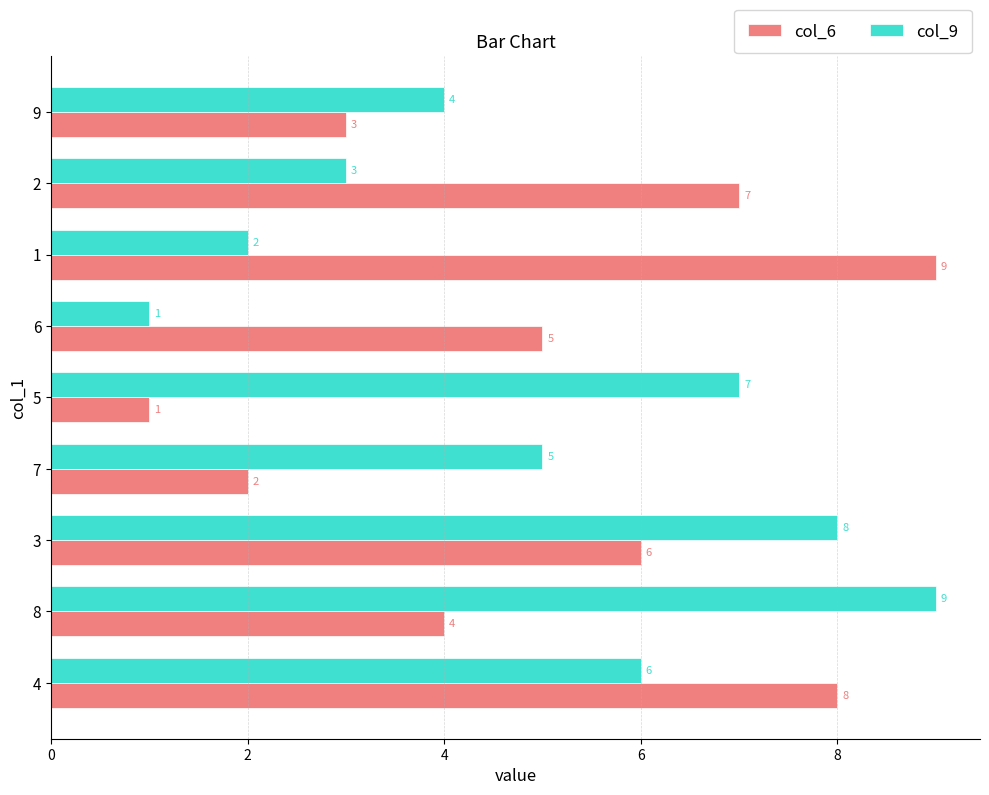

What are all the series names shown in the legend?

col_6, col_9